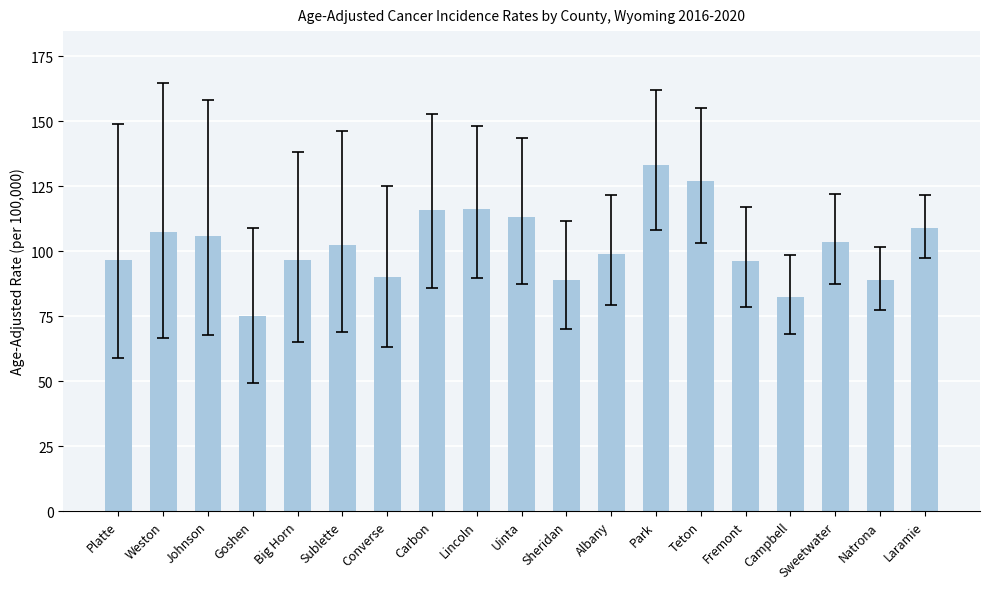

Is it true that the value at Sublette is 182.8?

False